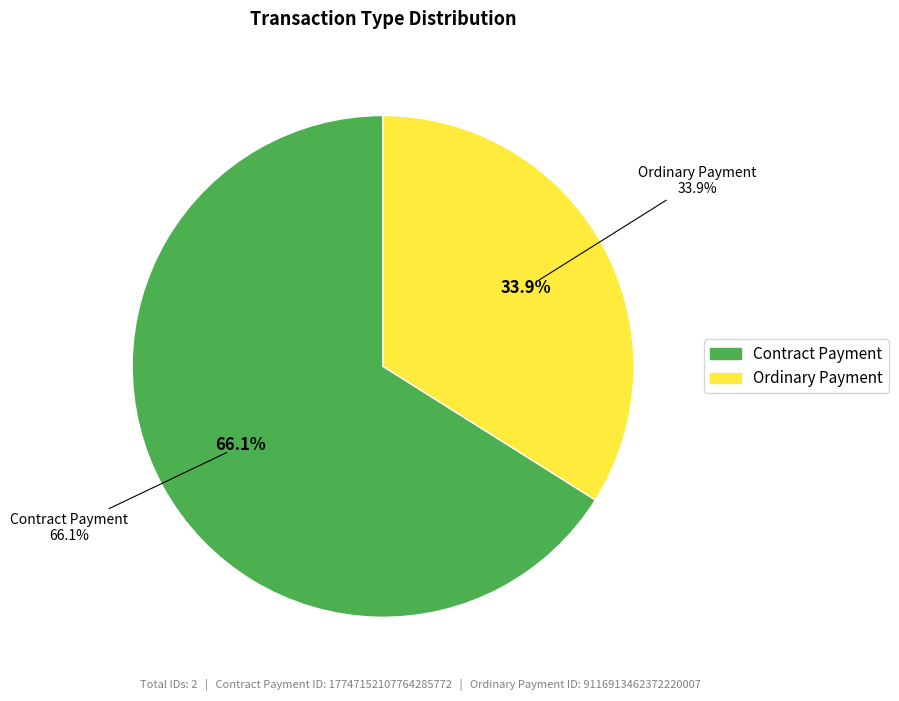

To the nearest percent, what portion does Ordinary Payment represent?

34%